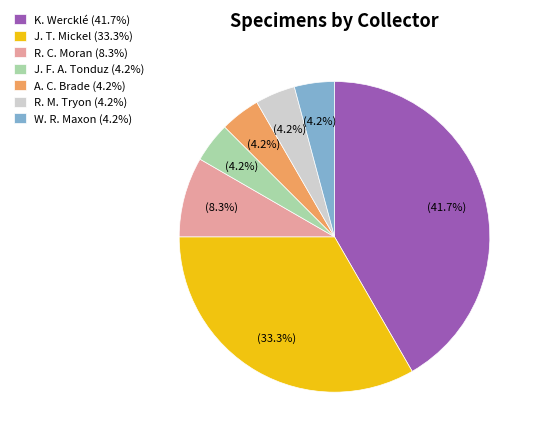

Is there a majority slice in this chart?

No